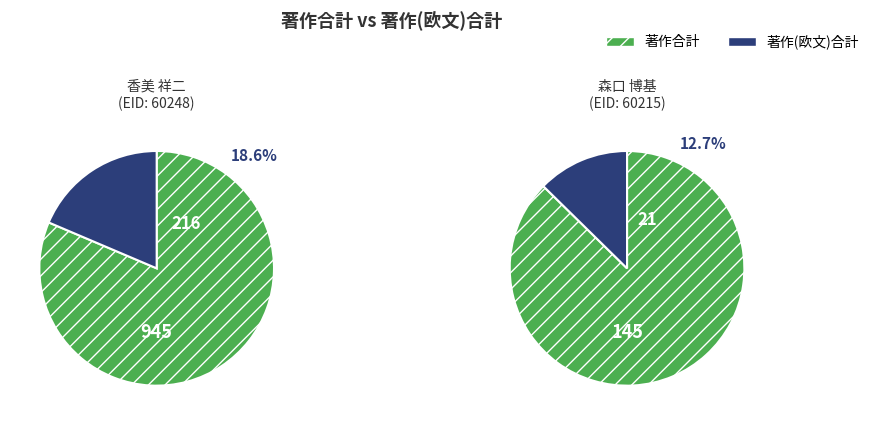

True or false: 60248 accounts for 91% of the total.

True